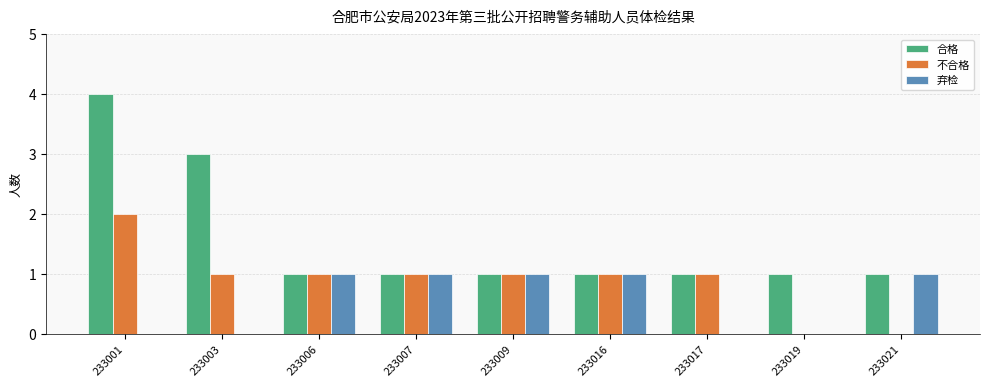

Reading left to right, what are all the values shown in this chart?

合格: 4	3	1	1	1	1	1	1	1
不合格: 2	1	1	1	1	1	1	0	0
弃检: 0	0	1	1	1	1	0	0	1